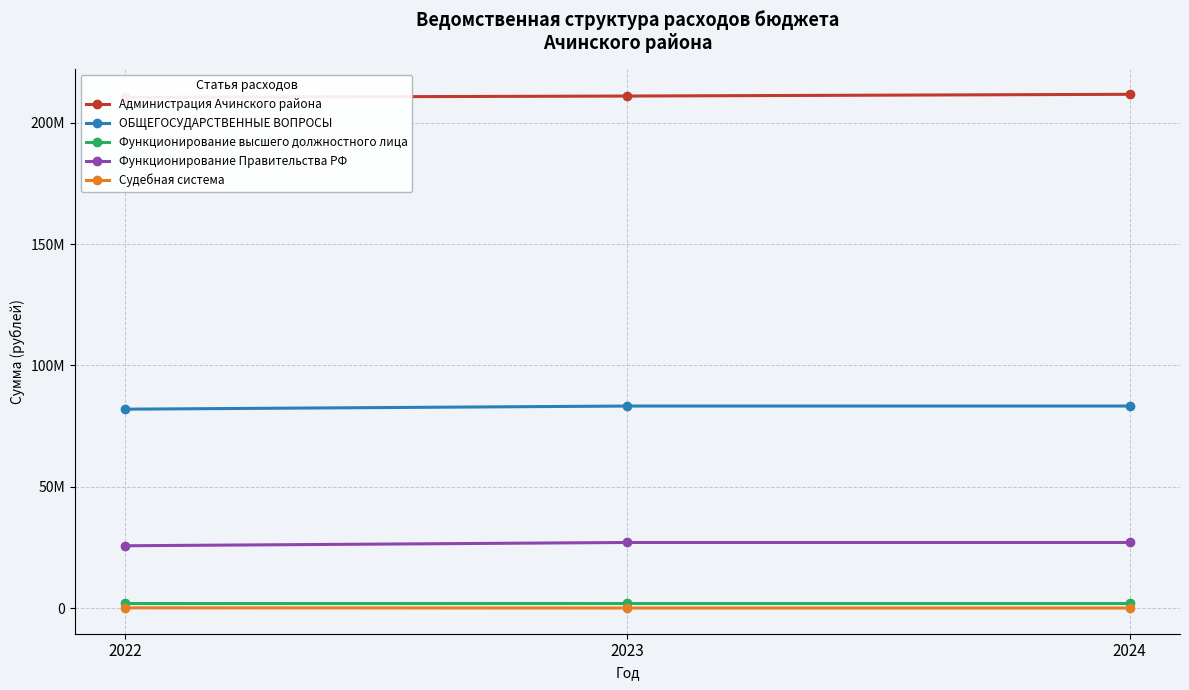

Count the number of data series in this chart.

5